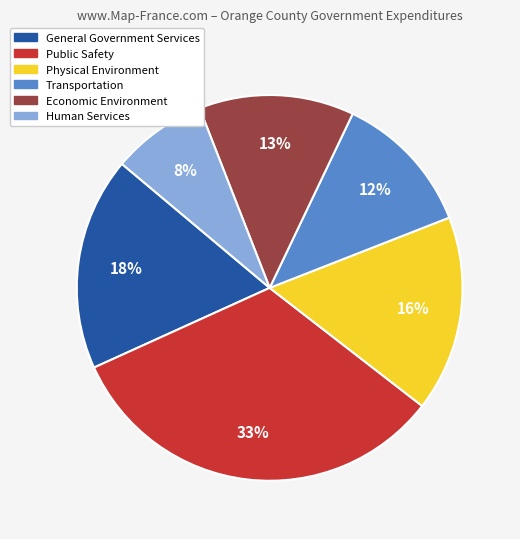

Rank the categories by value from lowest to highest.

Human Services, Transportation, Economic Environment, Physical Environment, General Government Services, Public Safety